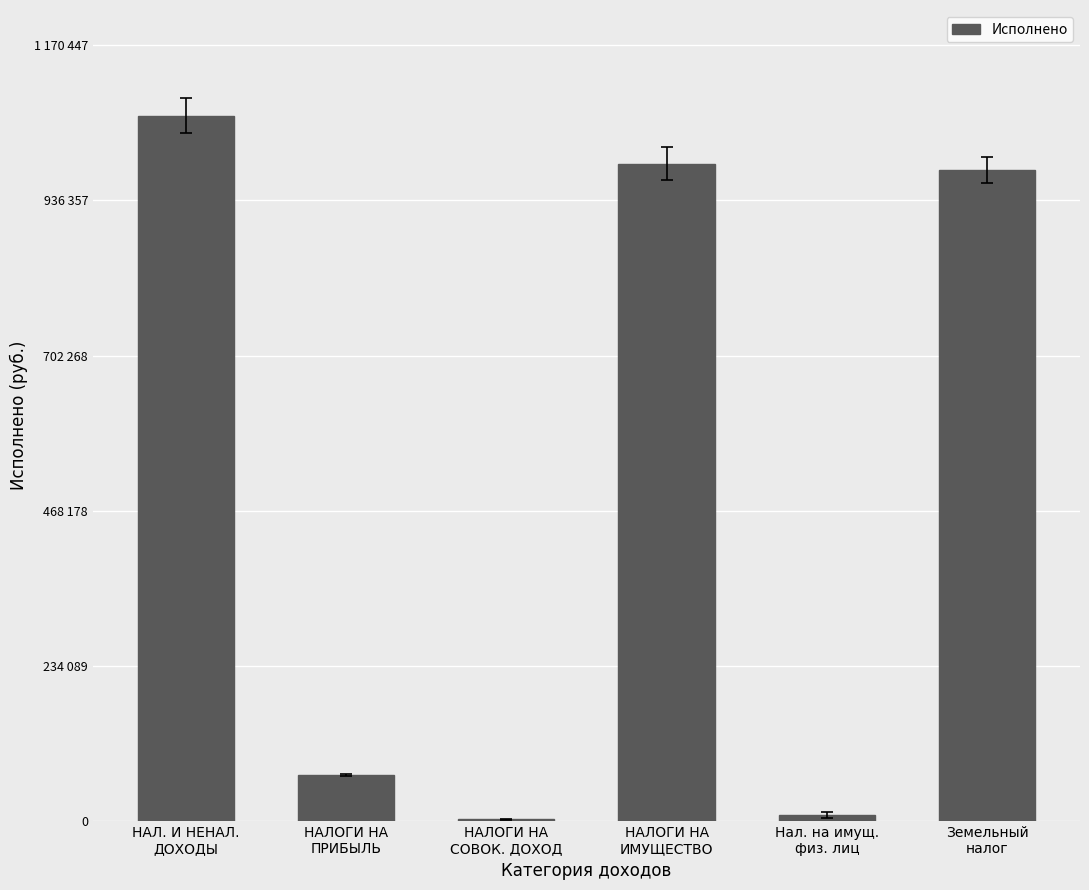

At which label is the value closest to 533480?

Земельный
налог